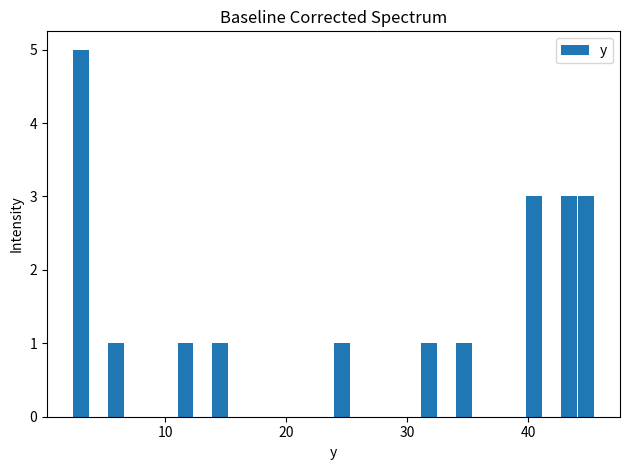

Around what value on the x-axis is the tallest bar? Give the approximate position of its centre, as read against the axis.

3